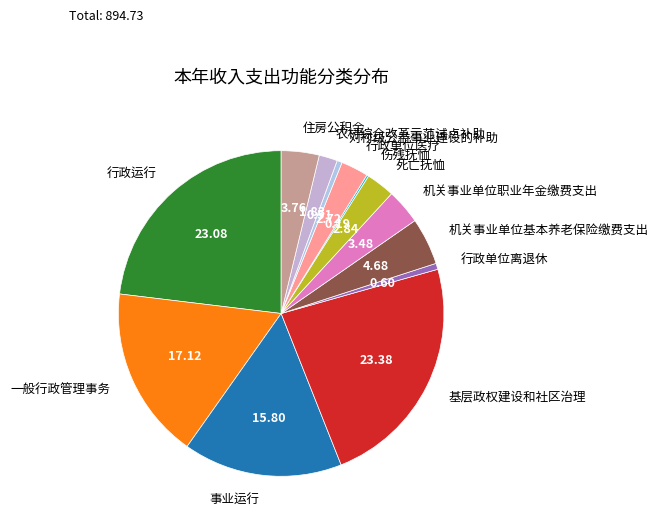

Which has a higher value, 死亡抚恤 or 农村综合改革示范试点补助?

死亡抚恤